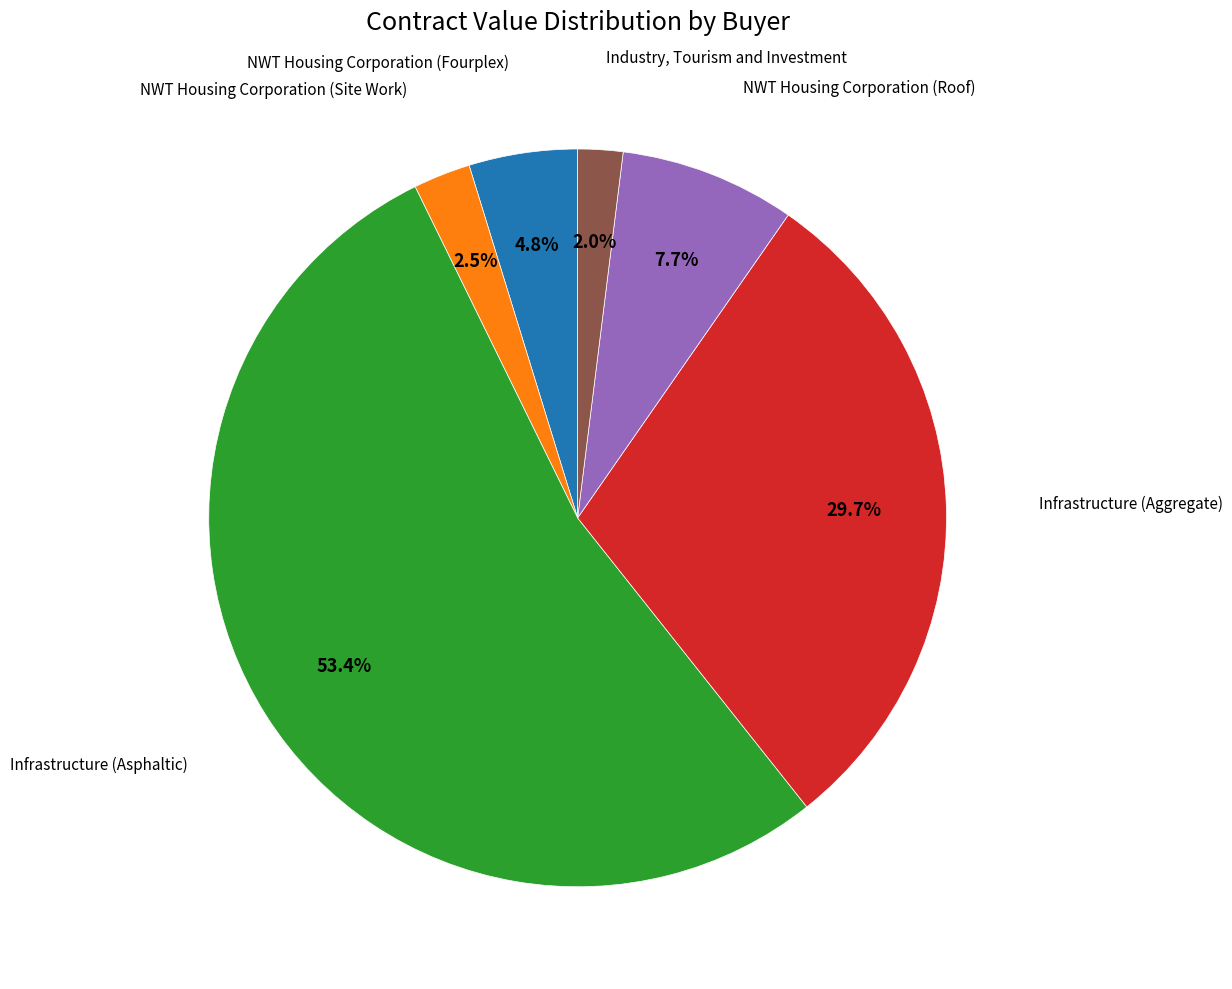

Is there a majority slice in this chart?

Yes